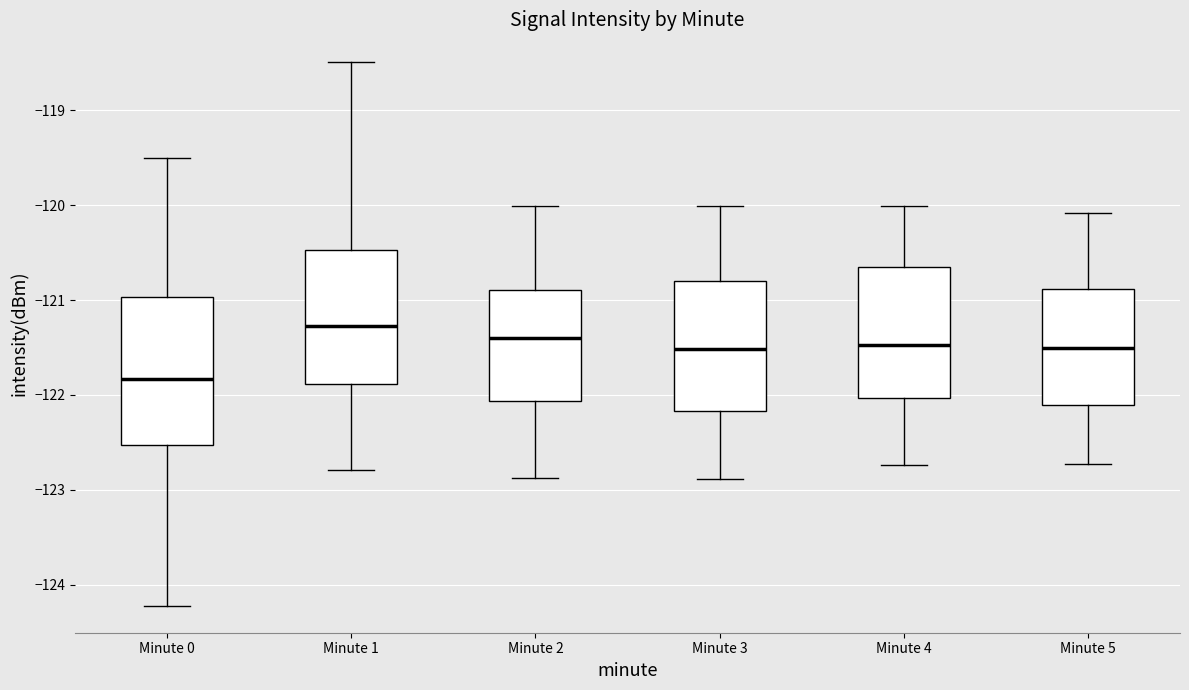

Comparing the boxes themselves (not the whiskers), which one is the tallest?

Minute 0